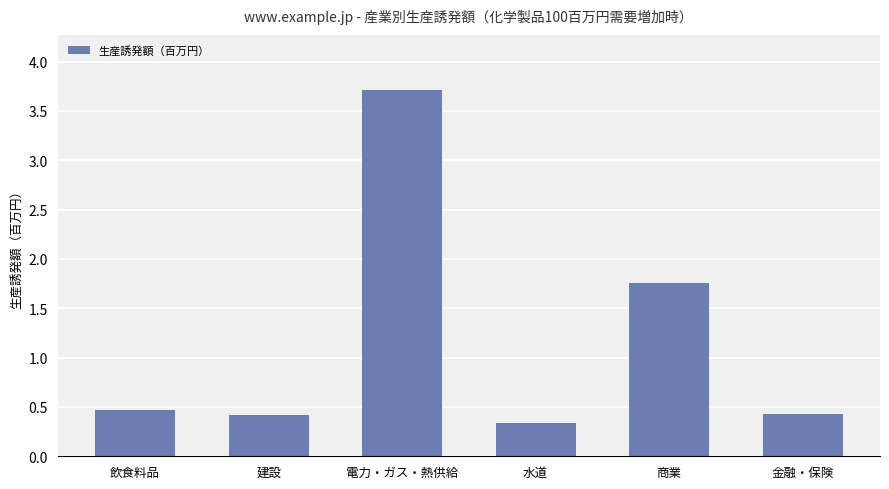

What is the value of the 1st bar from the left?

0.5